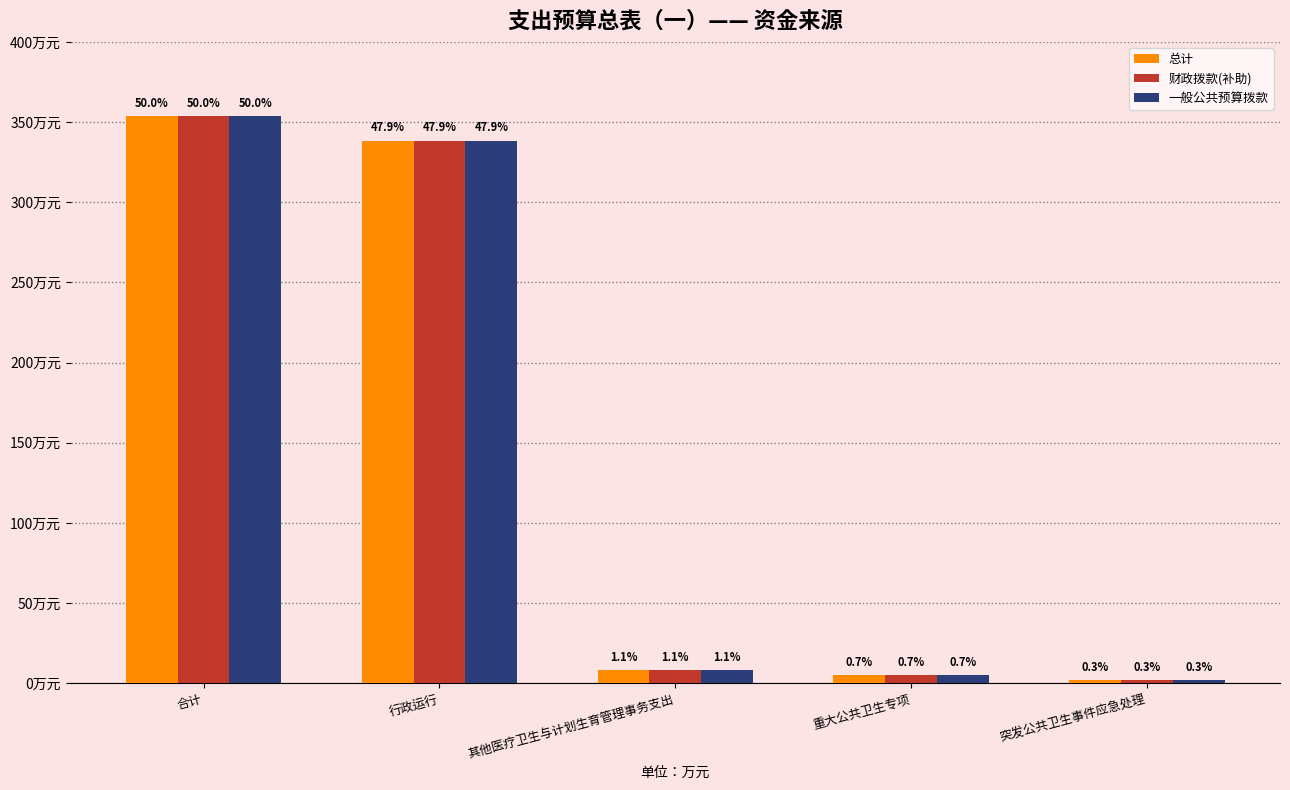

What are all the series names shown in the legend?

总计, 财政拨款(补助), 一般公共预算拨款